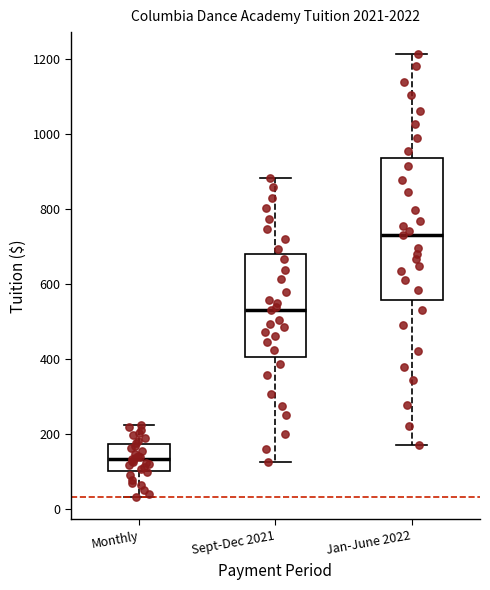

Where does the lower whisker of the box for Jan-June 2022 end on the y-axis? The values are not printed on the chart, so give them approximately, as read against the axis.

180